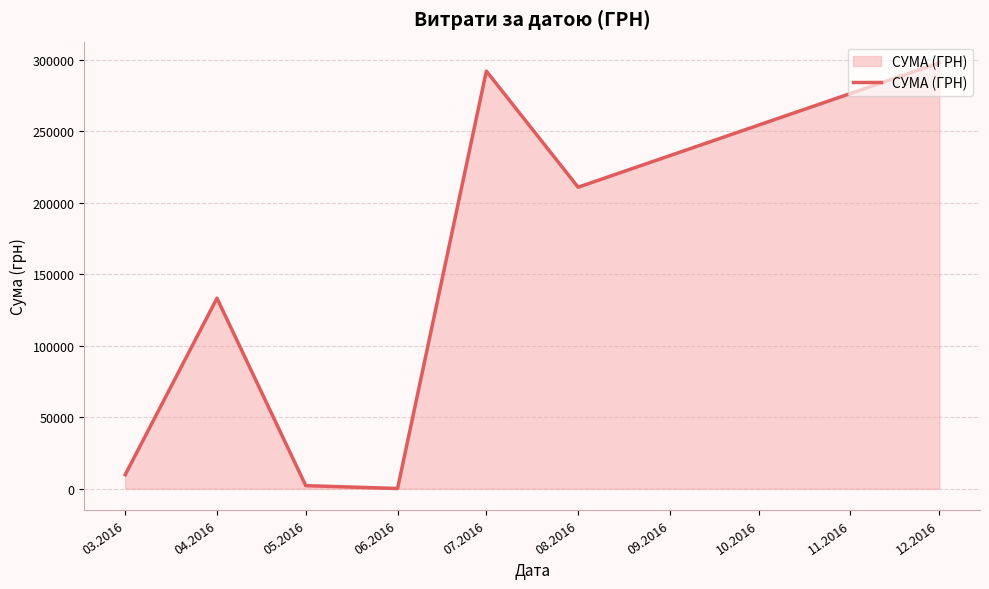

Is it true that the value at 08.2016 is 43847.0?

False